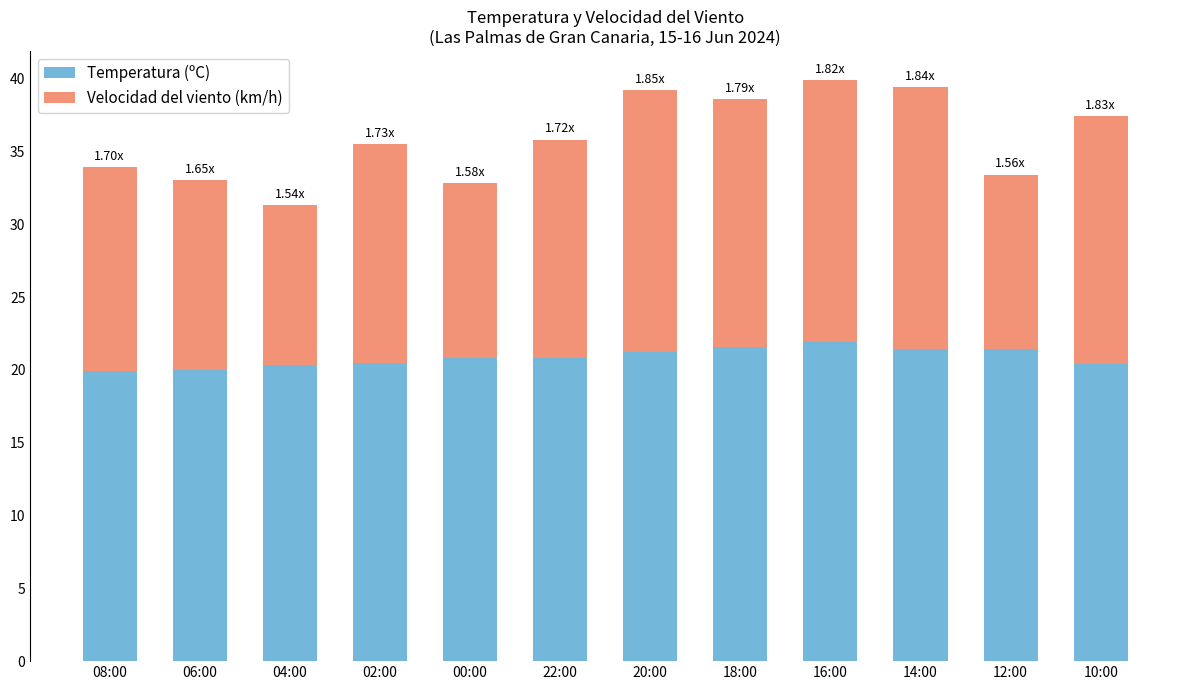

What is the total value across all series at 18:00?

38.6